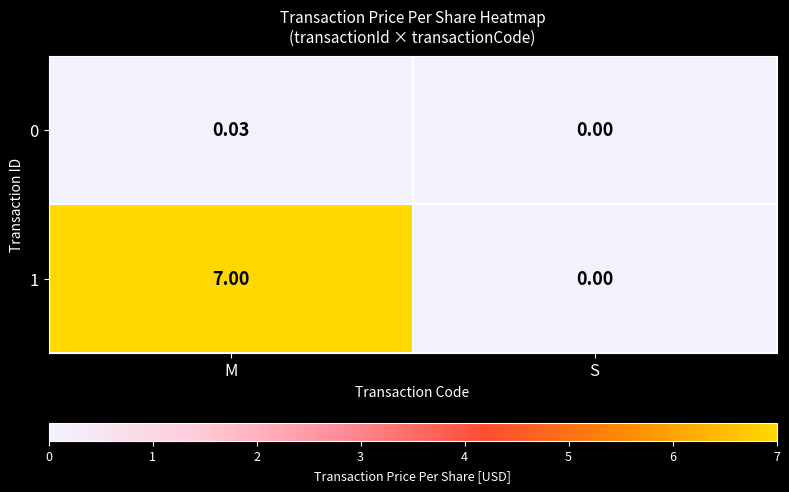

How many values in 1 are above zero?

1